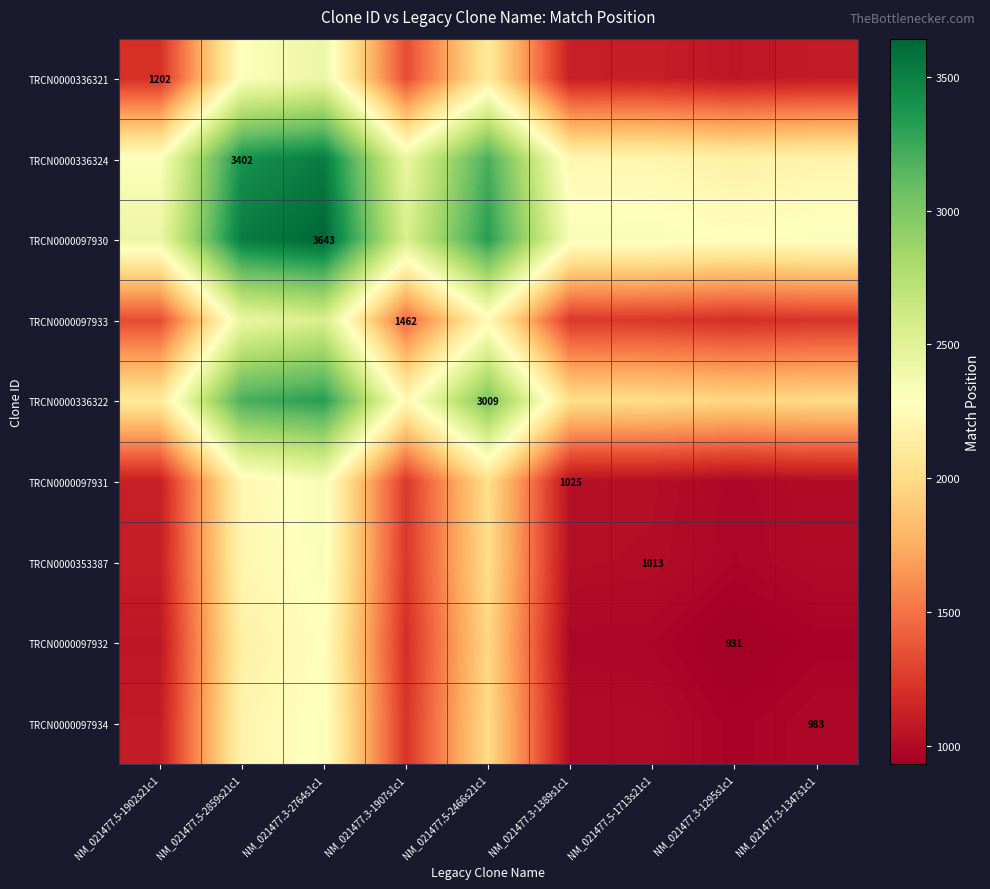

The TRCN0000097934 series shows 983.0 at NM_021477.3-1347s1c1. True or false?

True